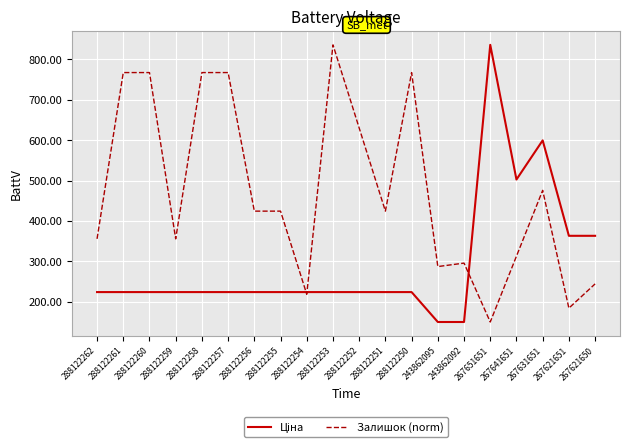

What is the difference between the highest and lowest values at 288122256?

200.3